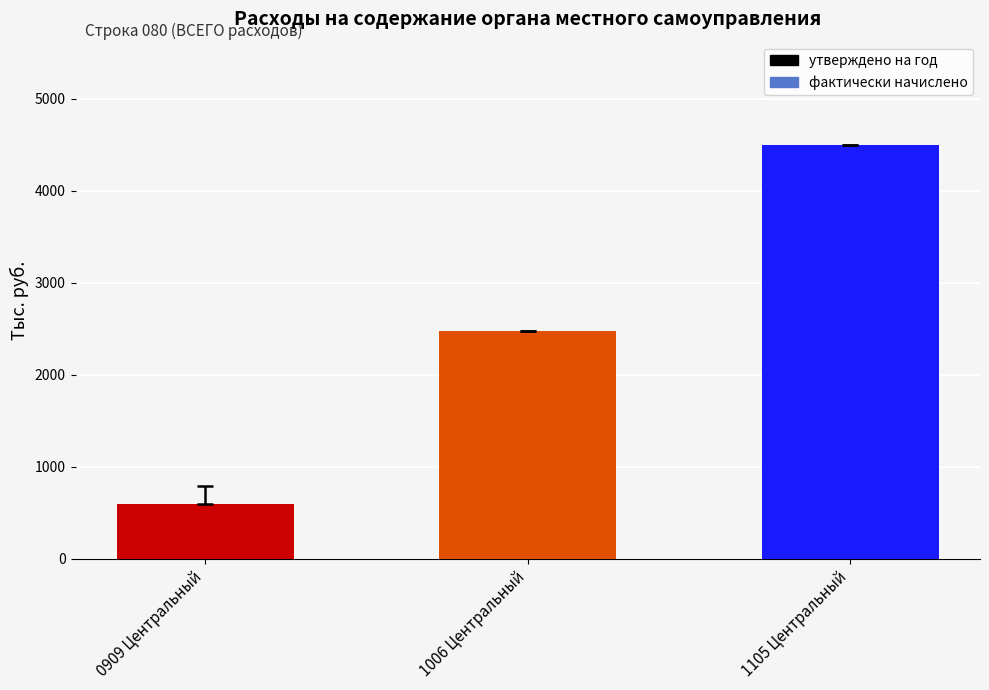

What is the value of the 1st bar from the left?

599